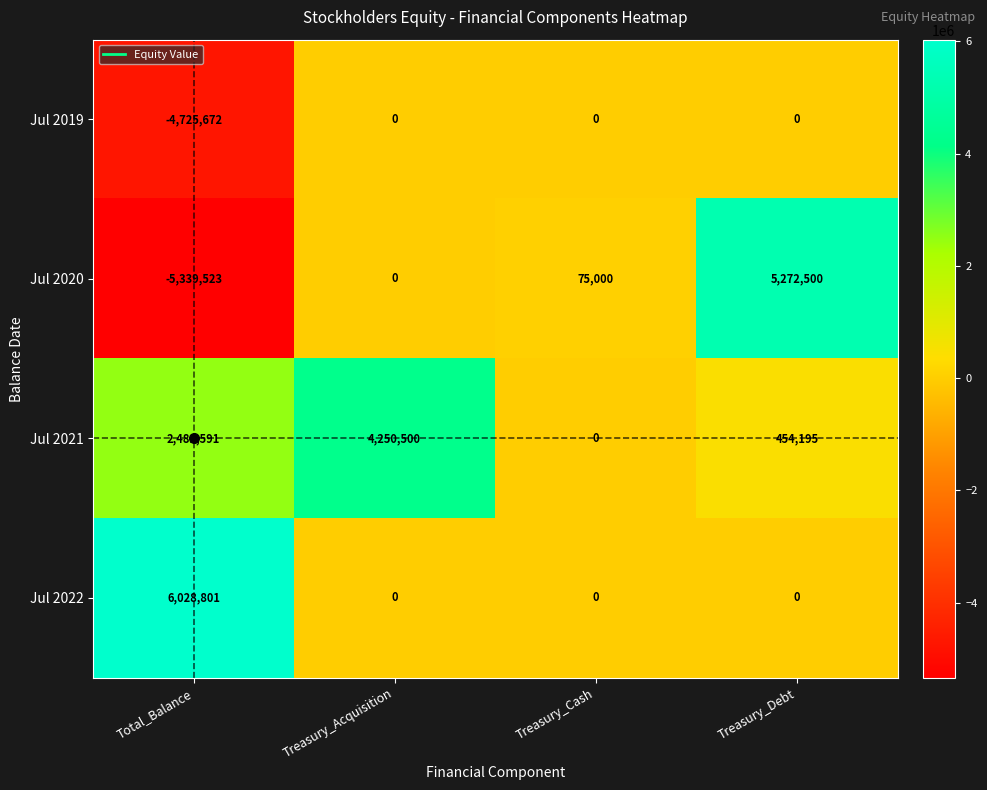

Which category has the highest value across all series?

Total_Balance